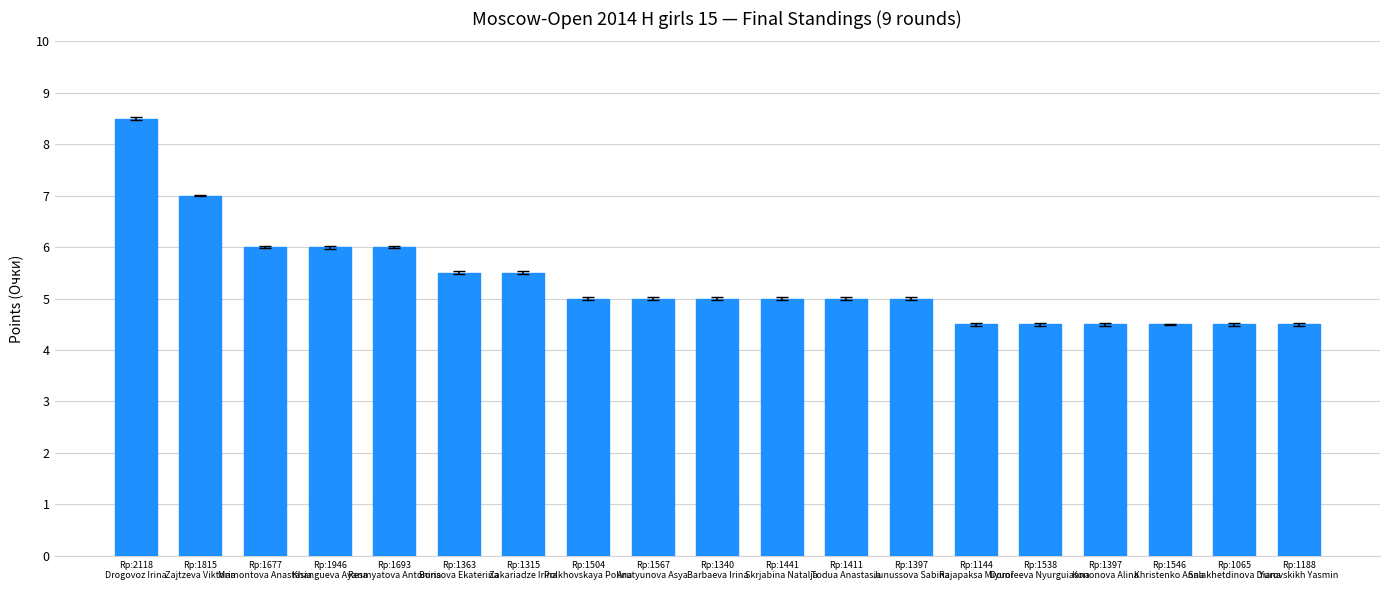

Are the bars grouped side by side (vs. stacked)?

No